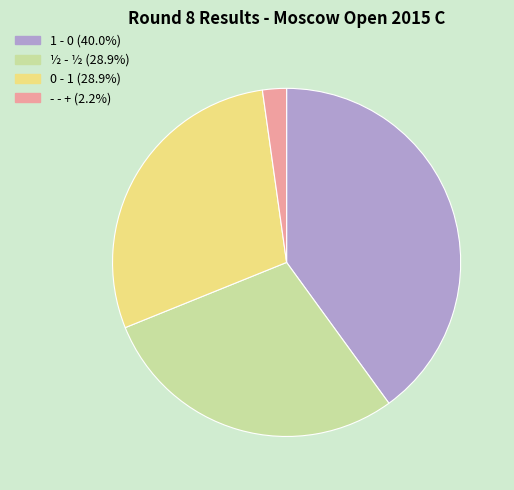

Does - - + account for over 50% of the chart?

No